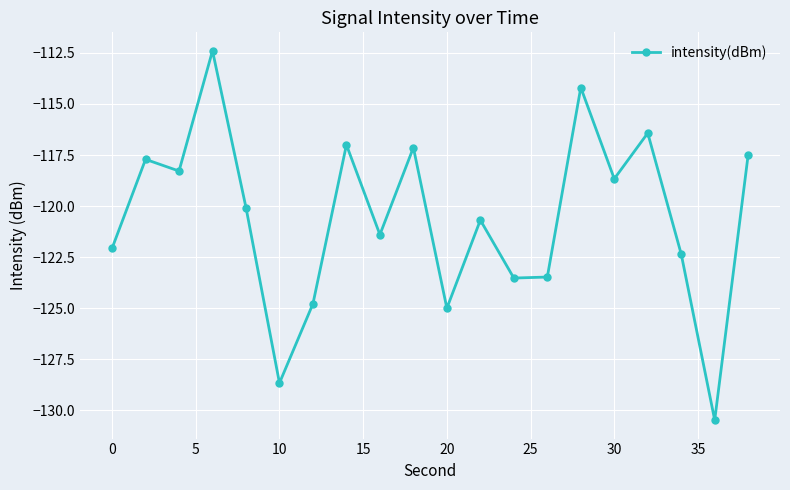

What is the value of the 10th point from the left?

-117.1